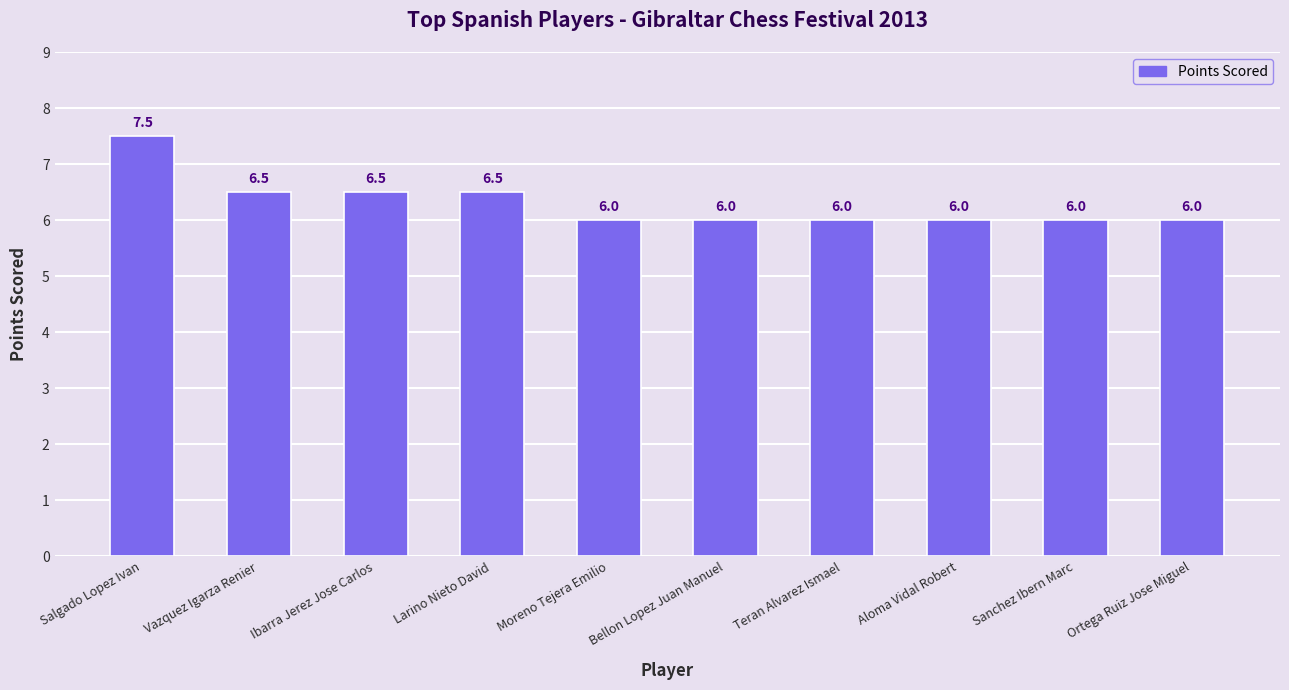

What is the approximate value at Ortega Ruiz Jose Miguel?

6.0